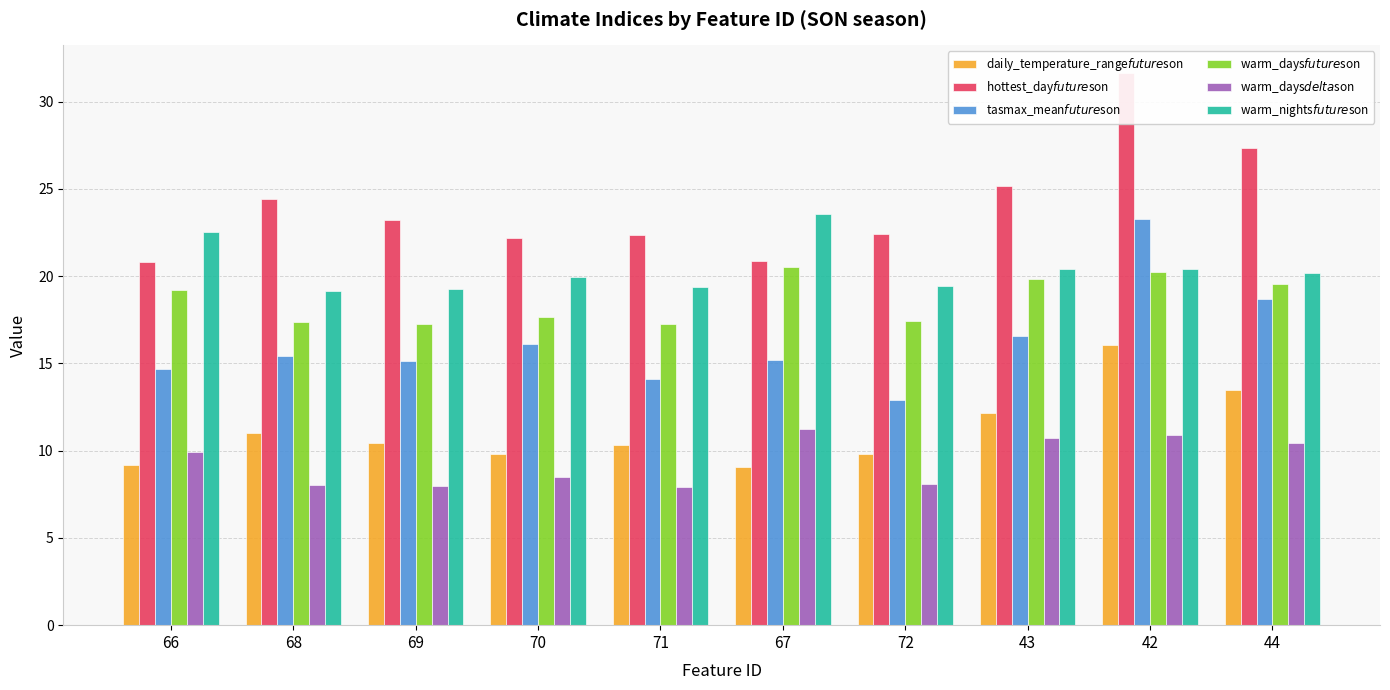

Rank the series by their maximum value, from lowest to highest.

warm_days$delta$son, daily_temperature_range$future$son, warm_days$future$son, tasmax_mean$future$son, warm_nights$future$son, hottest_day$future$son